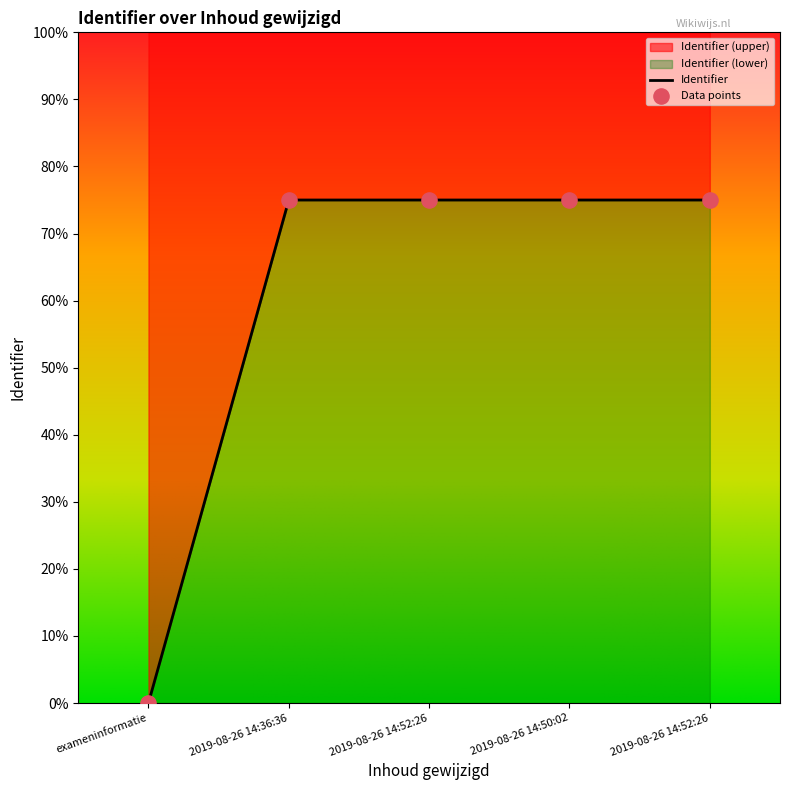

Between 2019-08-26 14:36:36 and 2019-08-26 14:52:26, which is larger?

2019-08-26 14:52:26